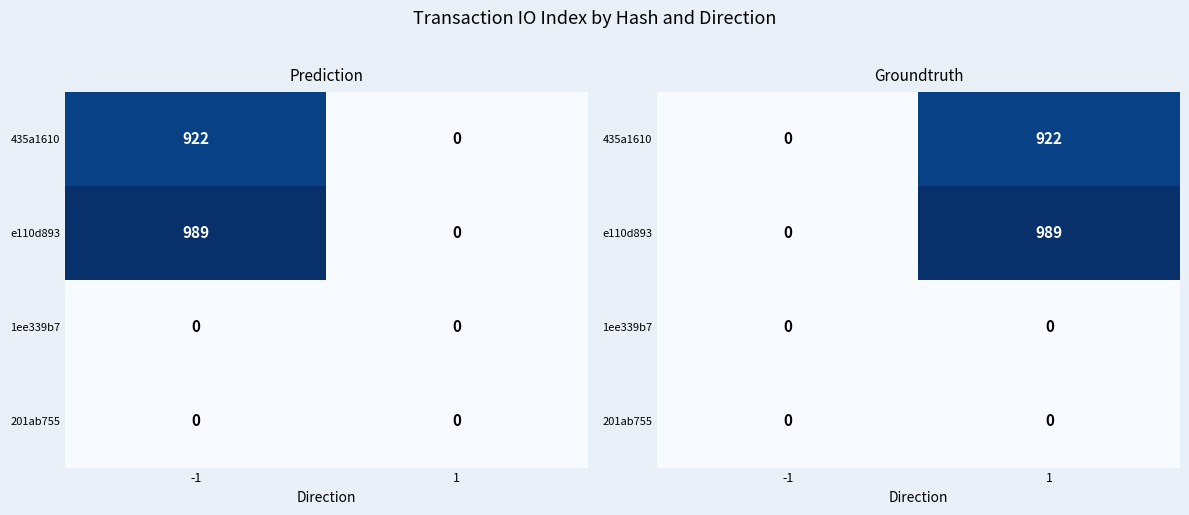

How many positive values does the e110d893 series have?

1